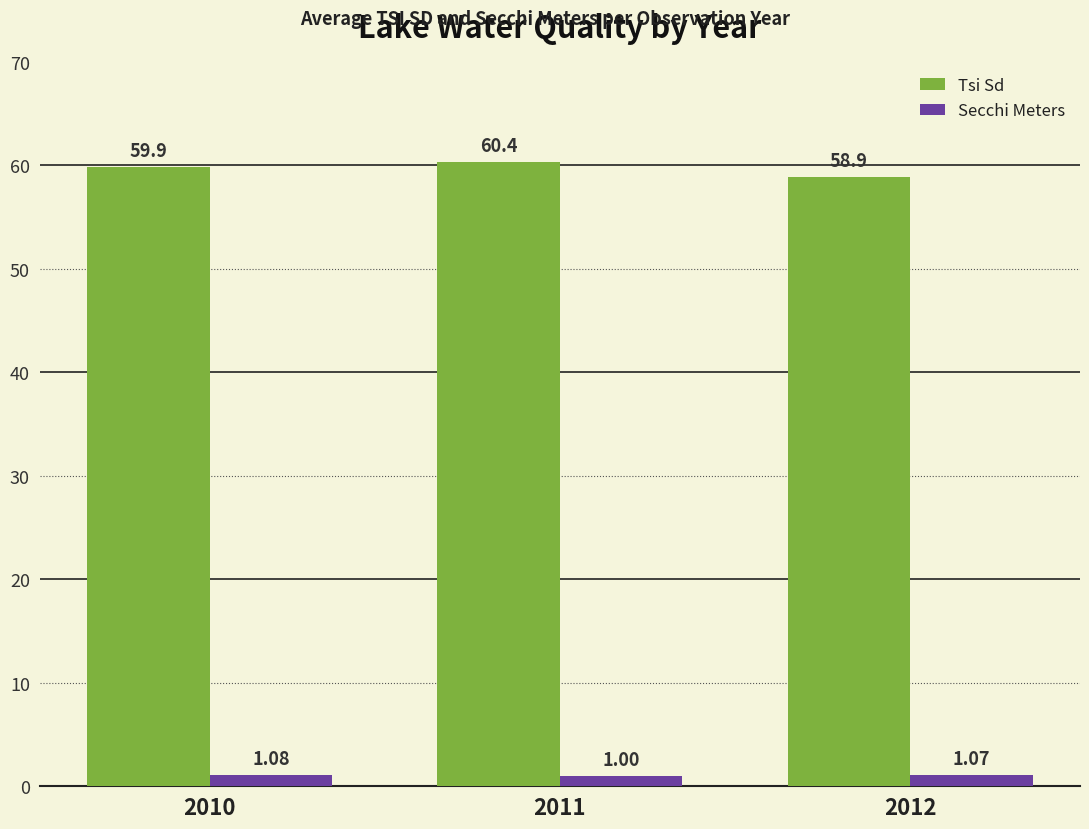

What is the total value across all series at 2010?

61.0